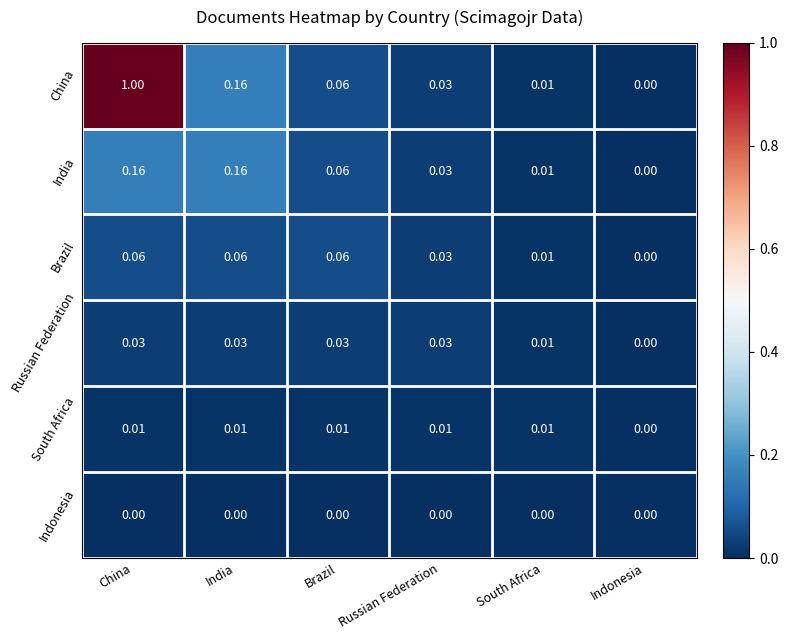

Which label corresponds to the largest value in the chart?

China